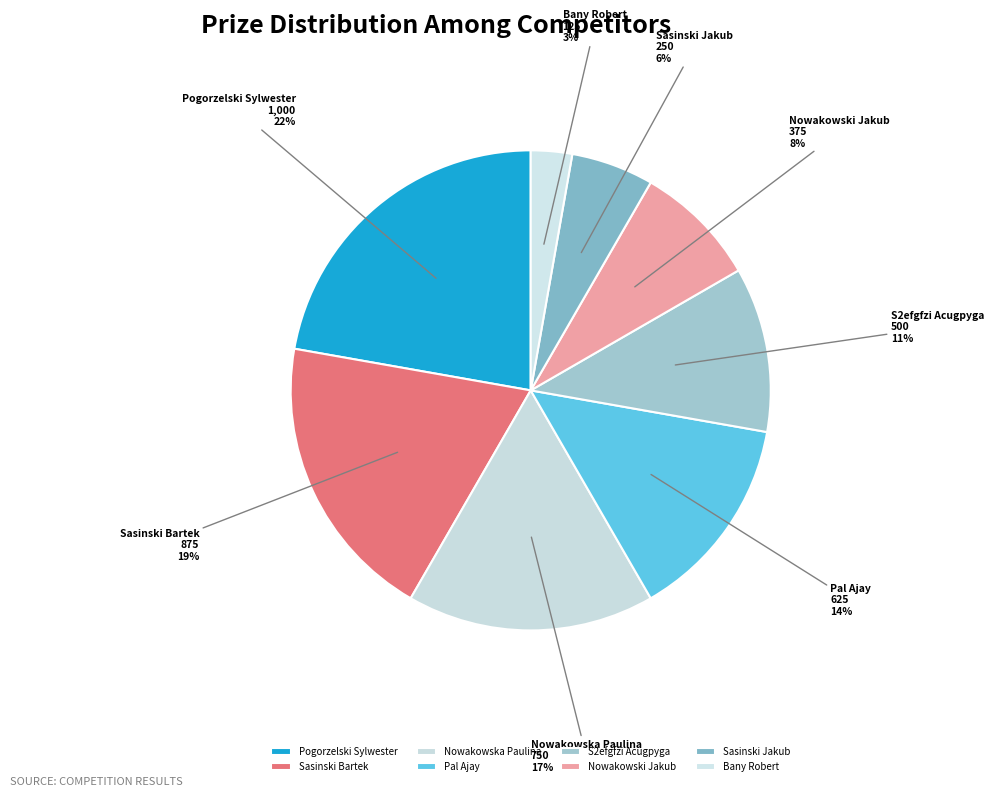

Count the number of slices in the pie.

8